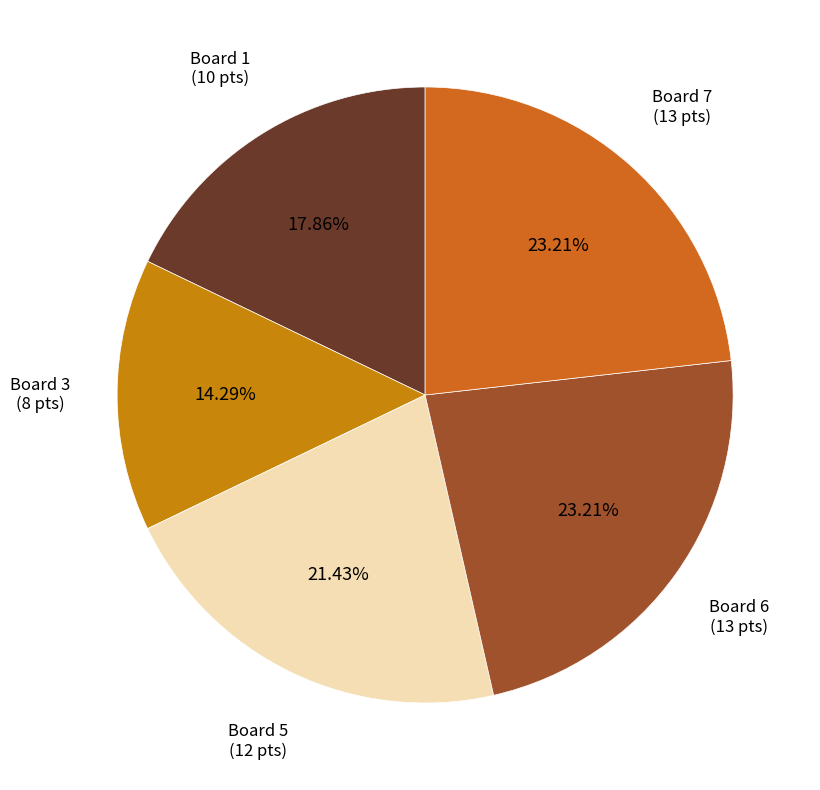

What portion of the pie excludes Board 5?

78.6%